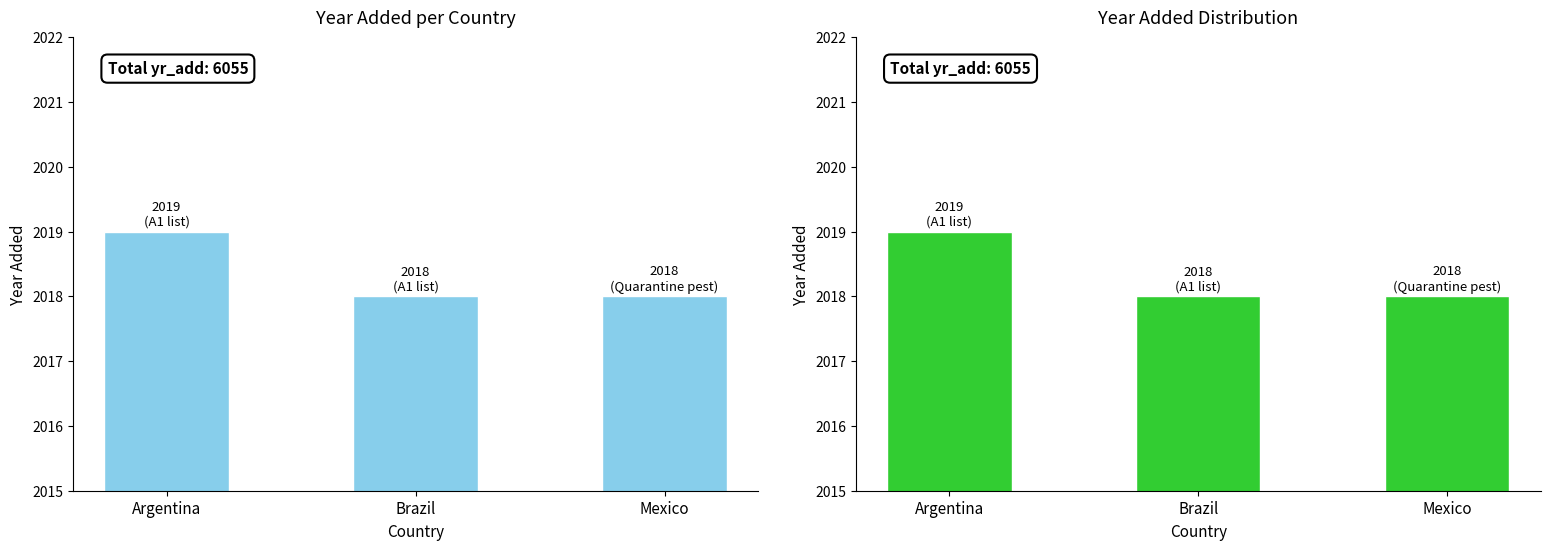

What is the average value?

2018